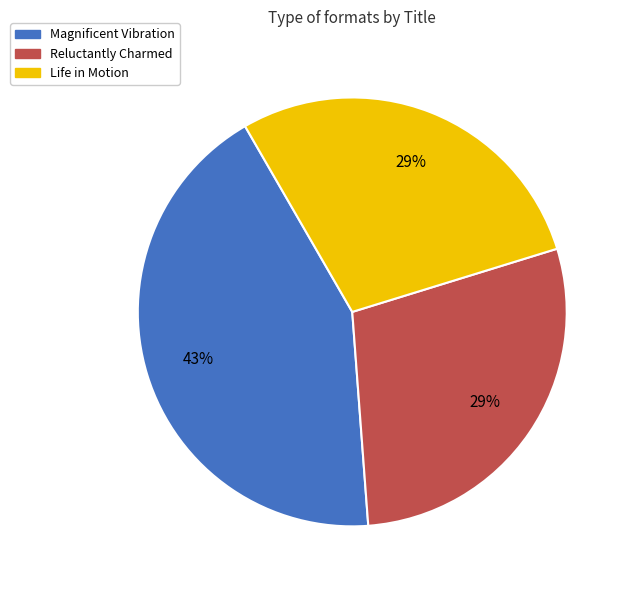

Is it true that Magnificent Vibration is 43% of the pie?

True